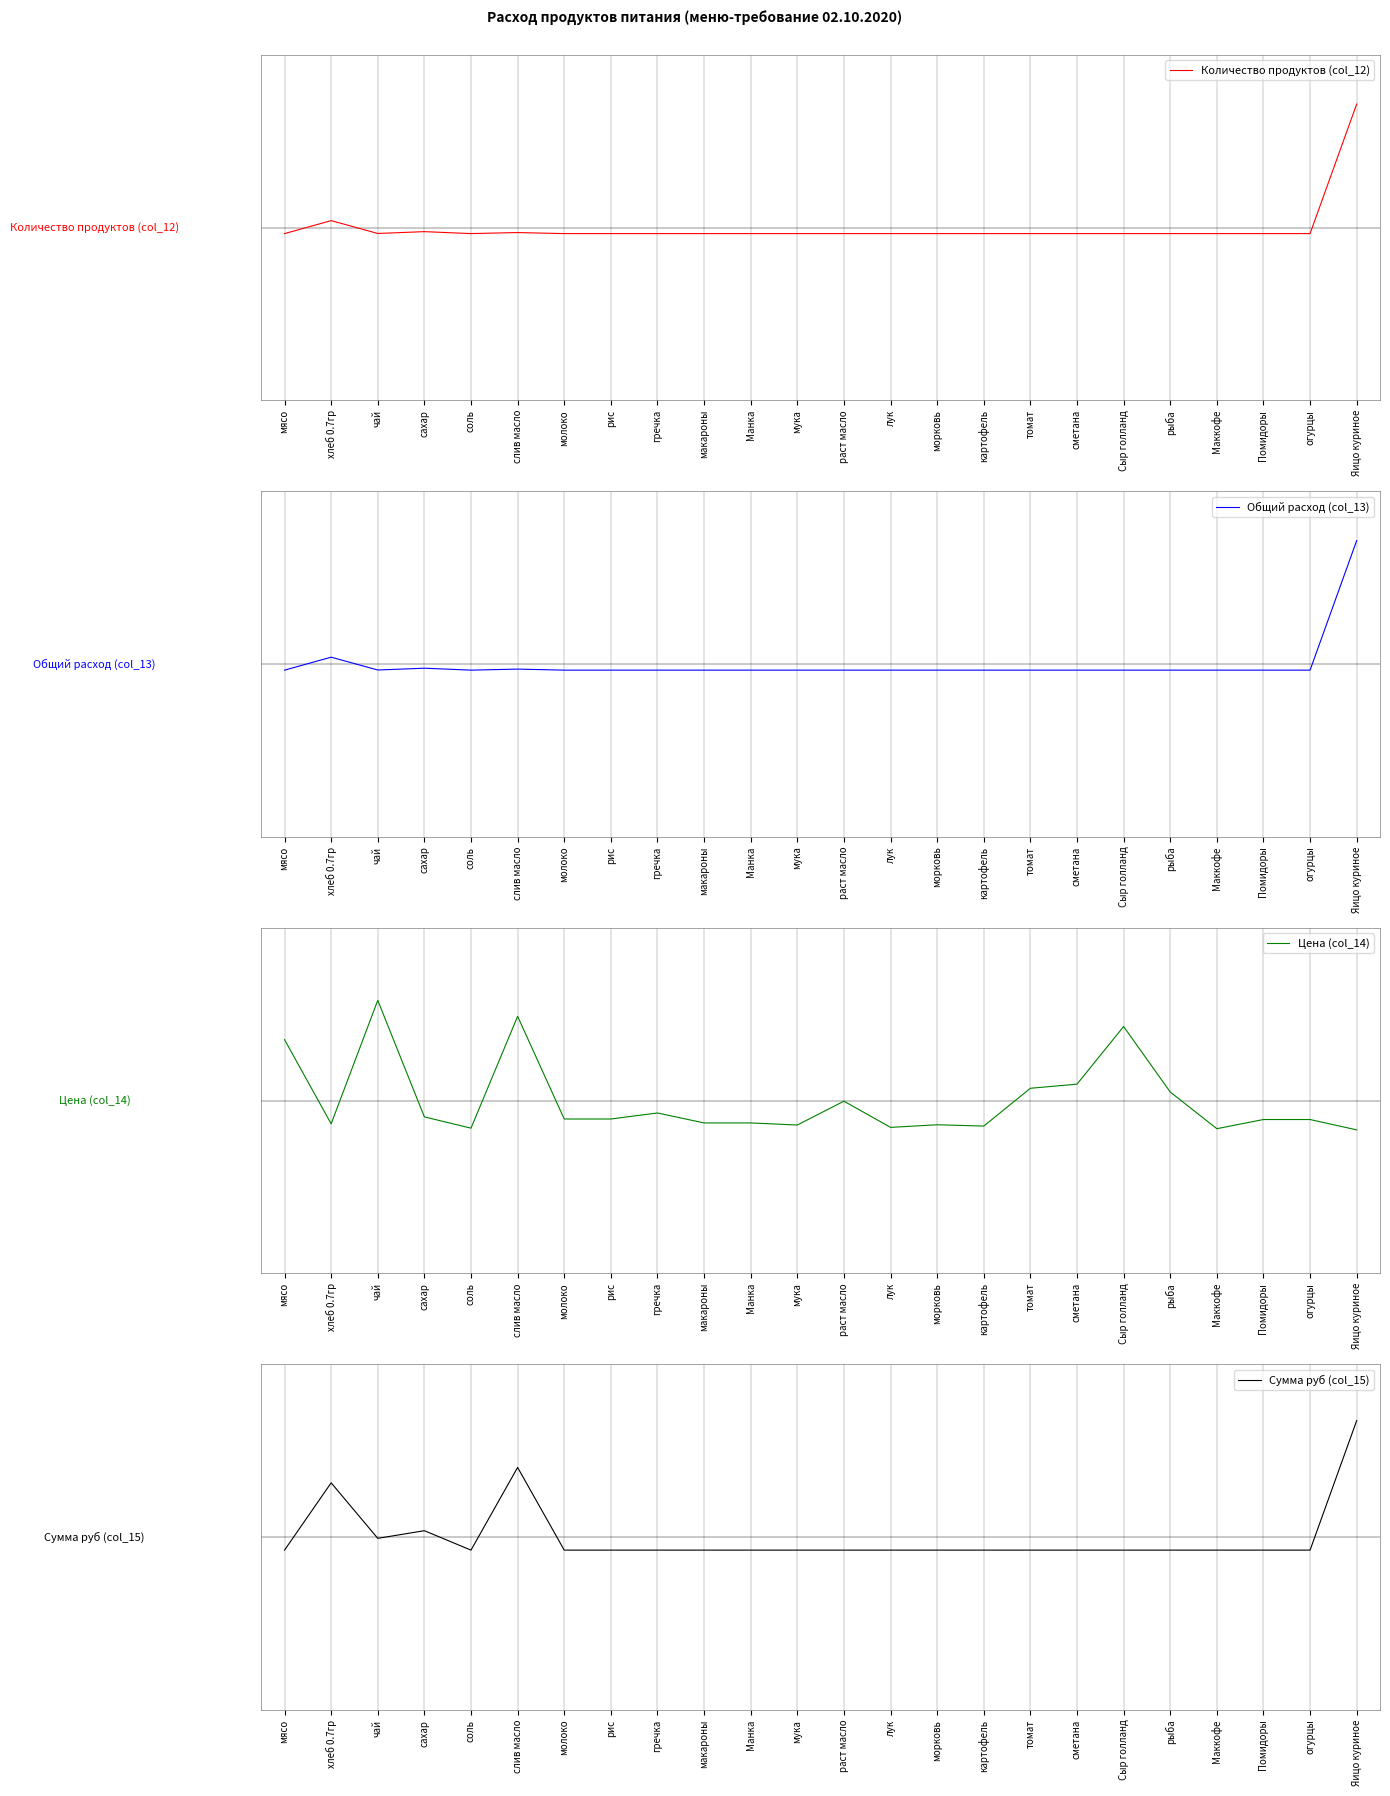

How many lines are shown in the chart?

4